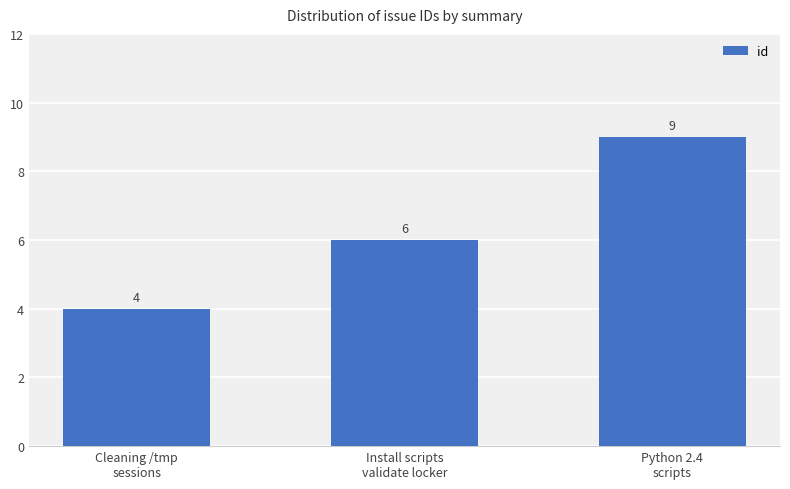

What is the maximum value shown in the chart?

9